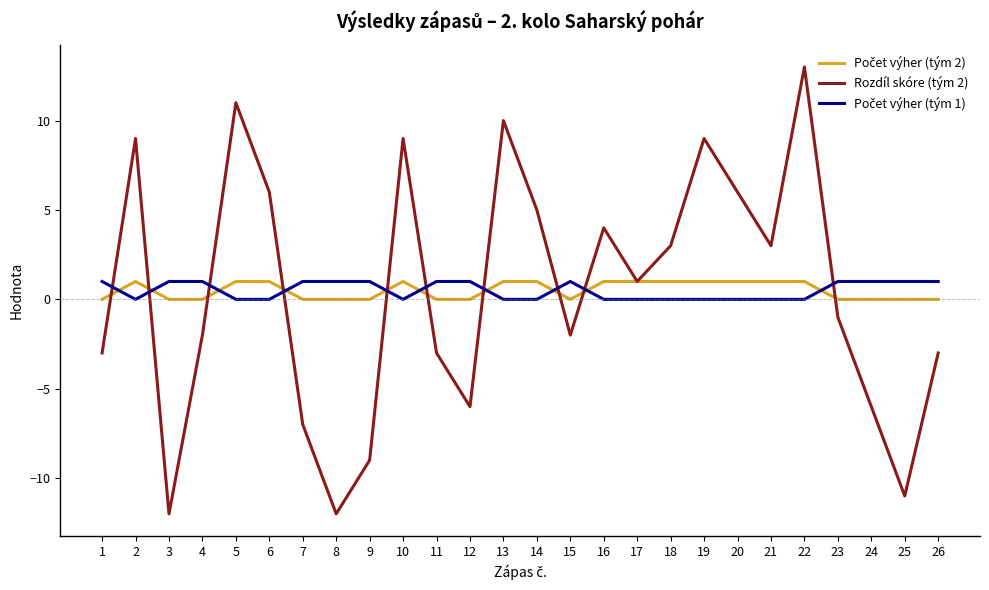

Where is the first local minimum for Rozdíl skóre (tým 2)?

3